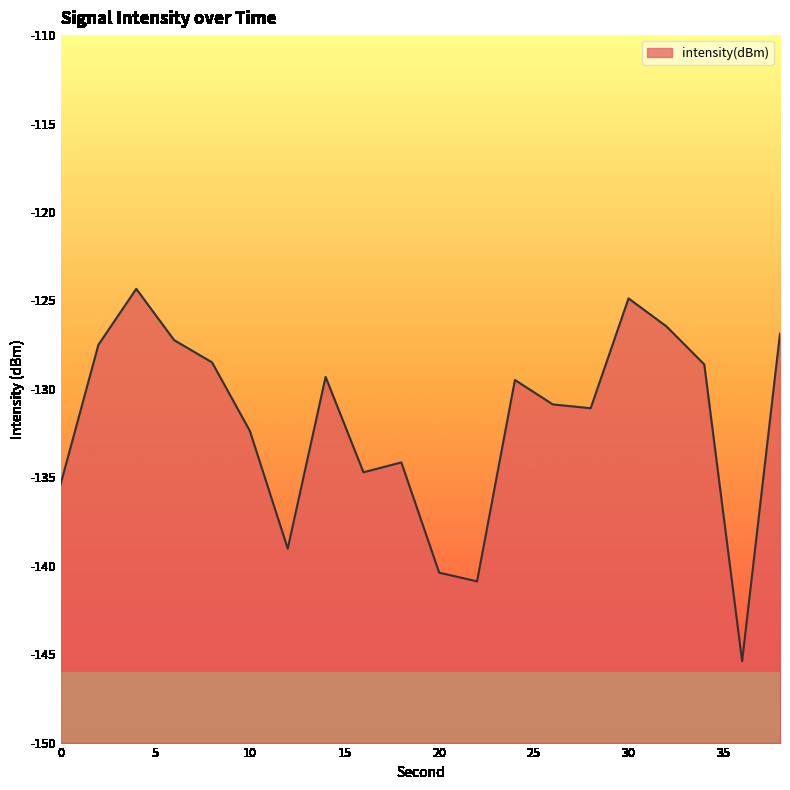

The chart shows a value of -183.3 at 2. True or false?

False